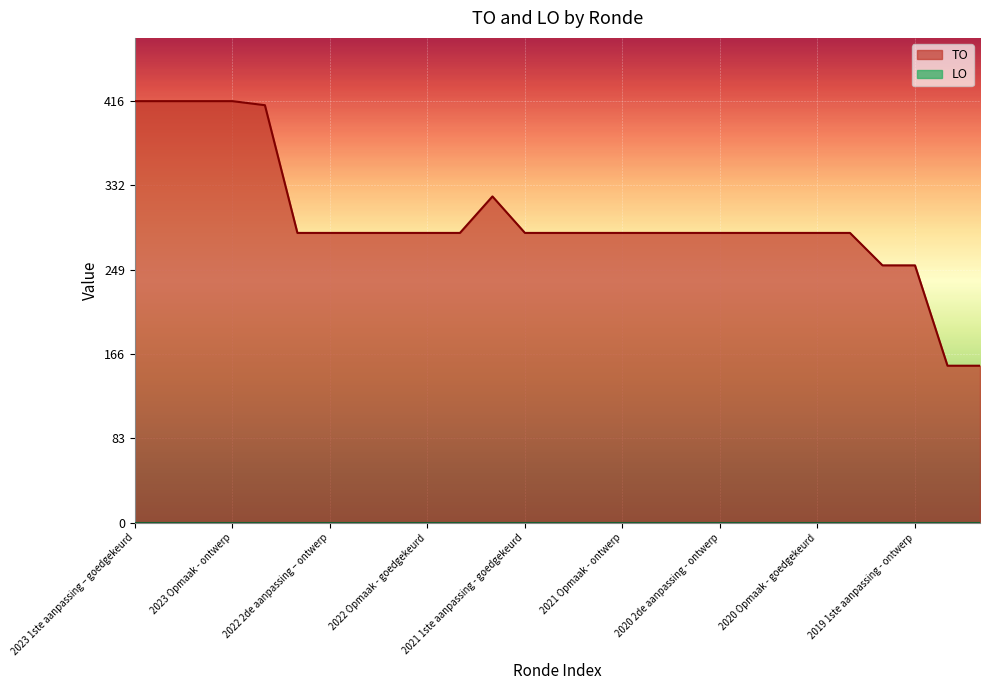

What is the ratio of the value at 2020 uitvoering to the value at 2020 1ste aanpassing – ontwerp?

1.0